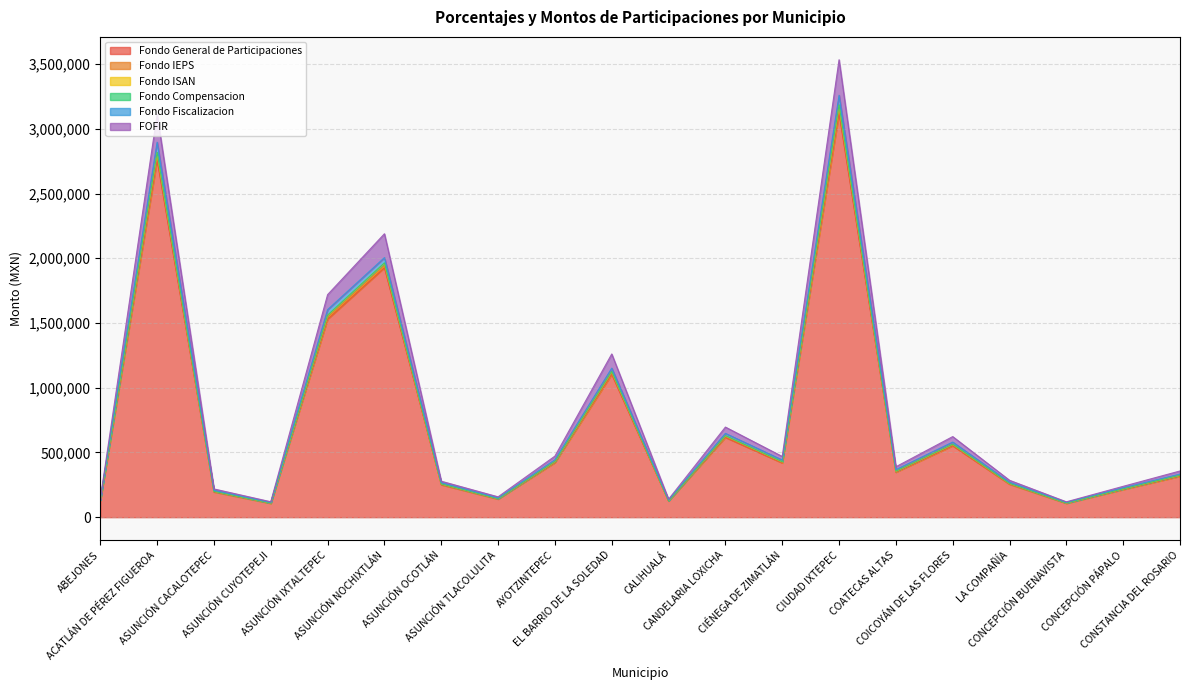

What is the lowest value of the Fondo General de Participaciones series?

107076.7